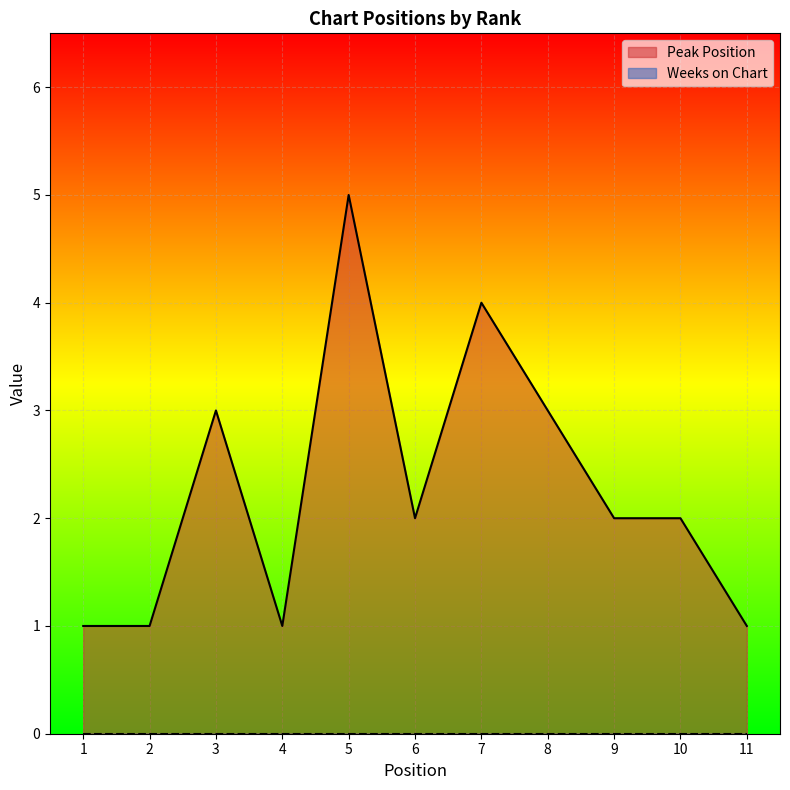

At which label is the value closest to 3?

3